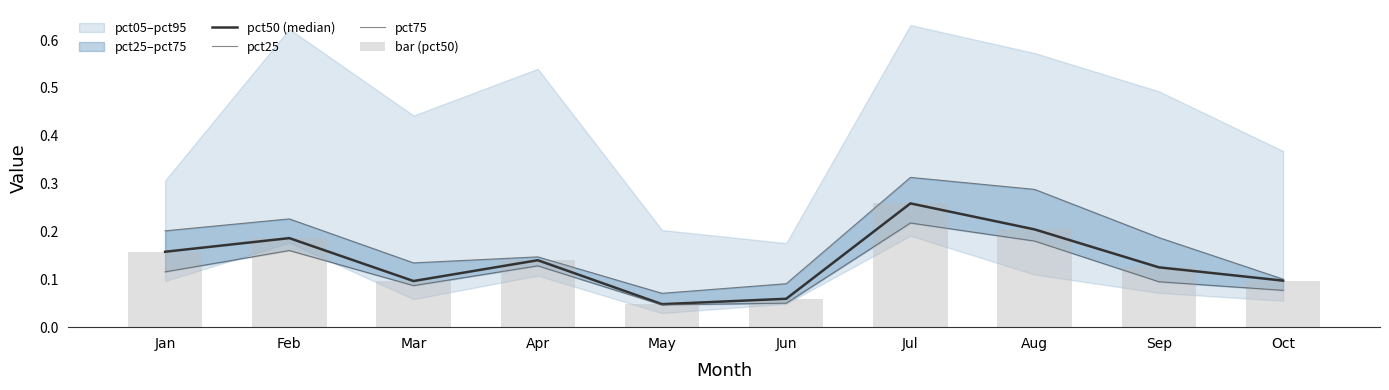

Which series changed the most between Mar and Jul?

pct75